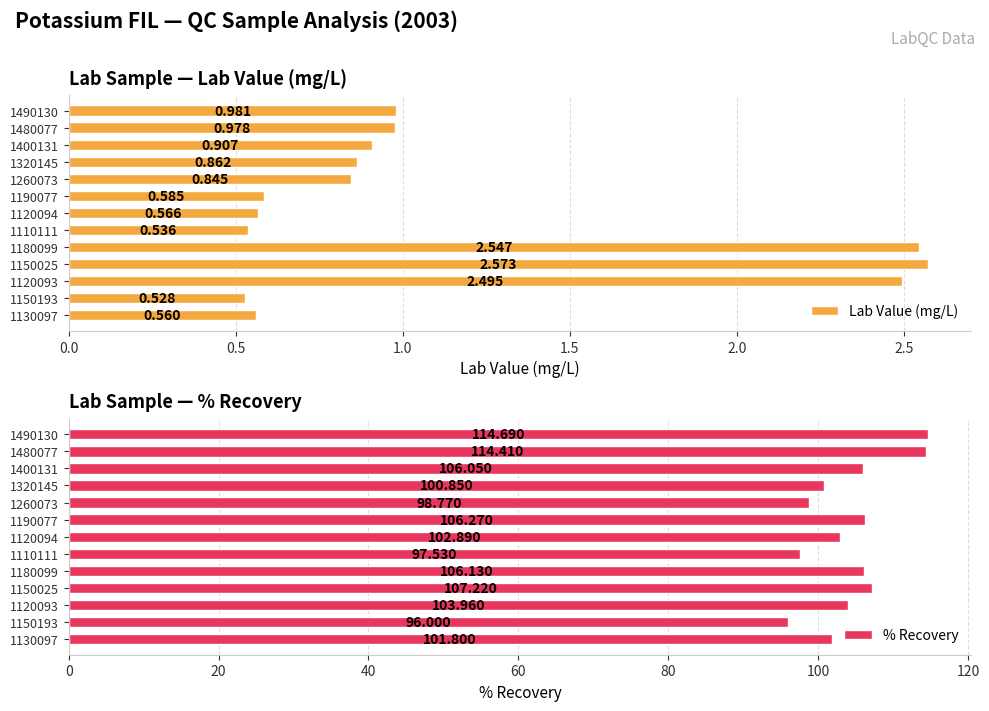

Is it true that Lab Value (mg/L) equals 3.4 at 1180099?

False